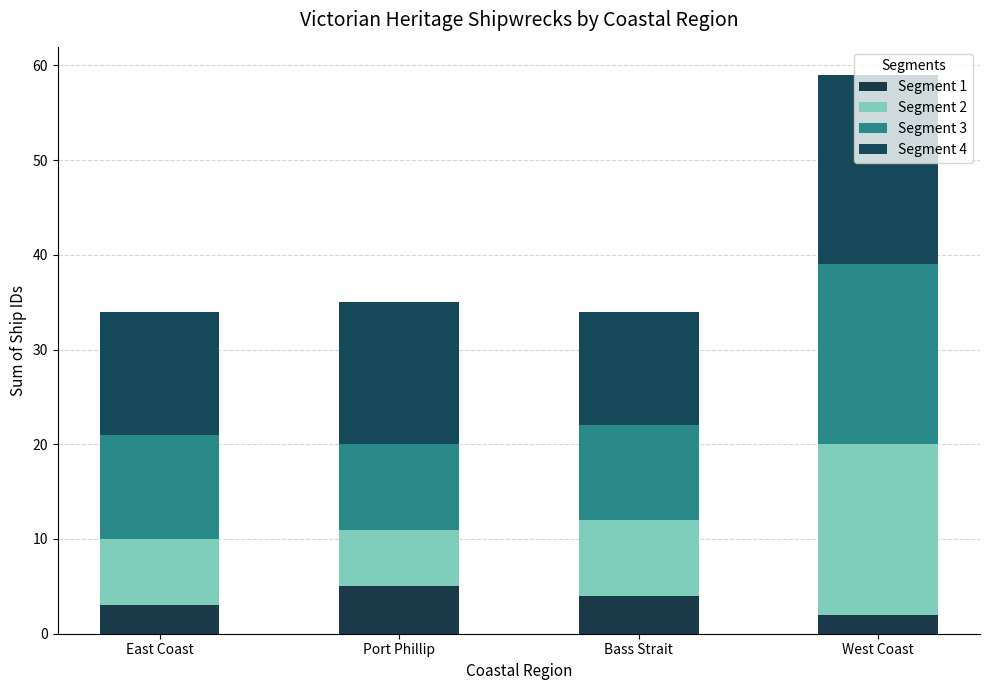

List the series in order of their peak value, lowest first.

Segment 1, Segment 2, Segment 3, Segment 4